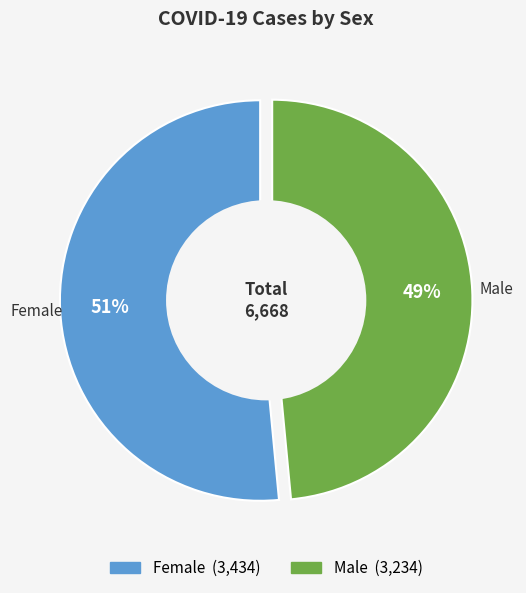

What is the largest slice in the pie chart?

Female